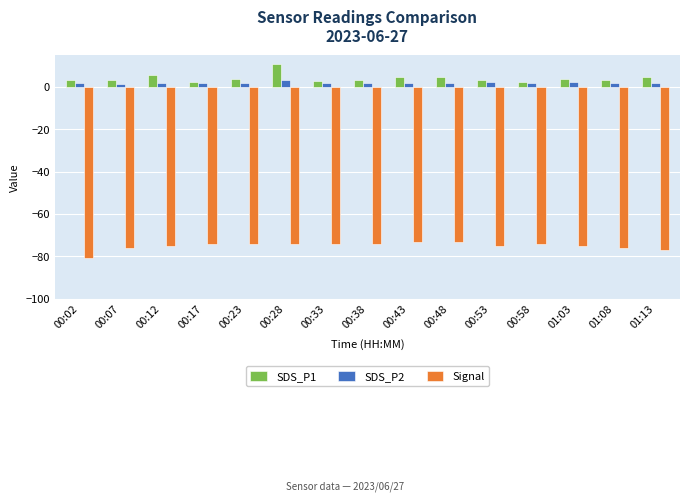

How many data points does each series have?

15